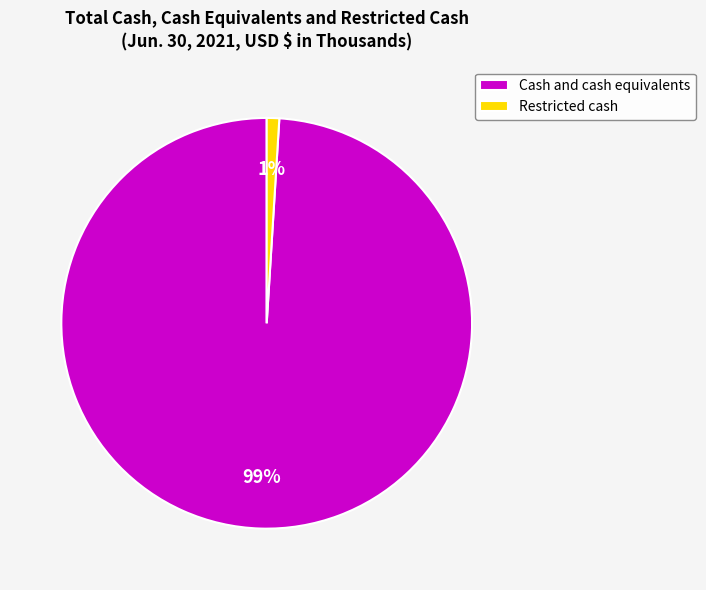

Is the sum of Cash and cash equivalents and Restricted cash greater than half?

Yes